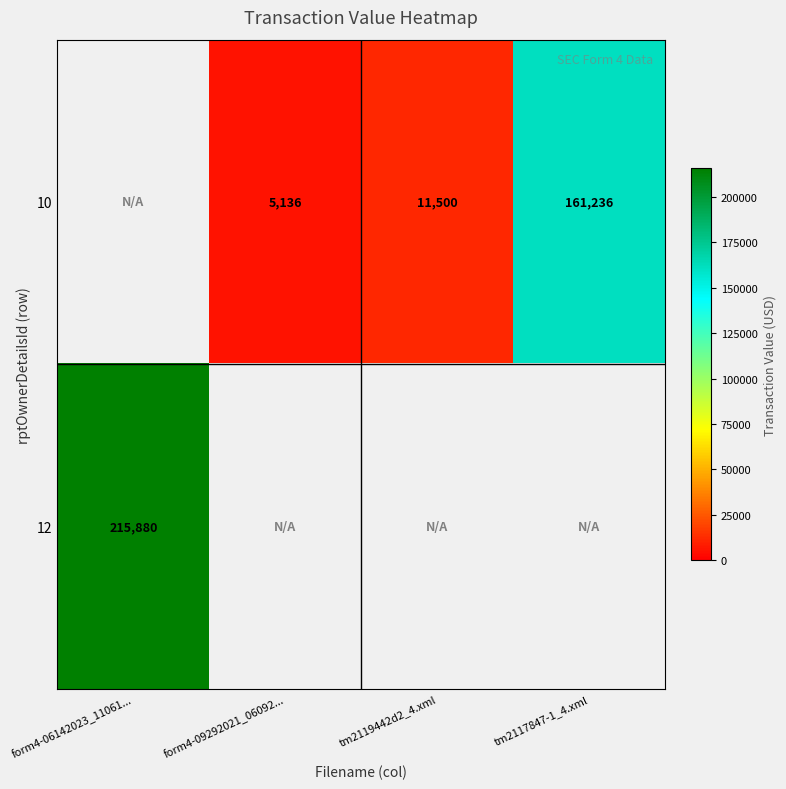

Is it true that 10 equals 19067 at tm2119442d2_4.xml?

False